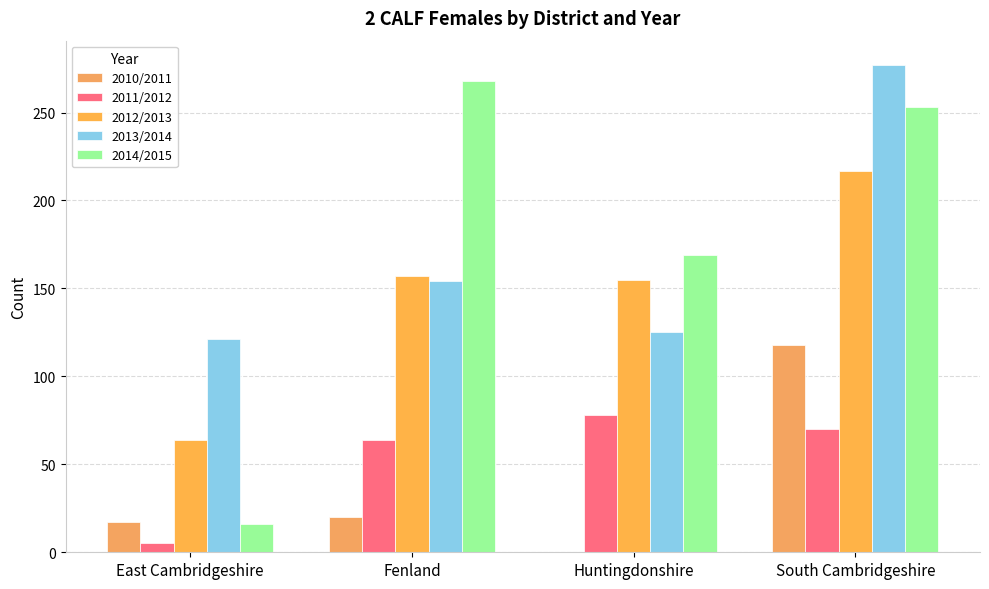

What is the highest value of the 2011/2012 series?

78